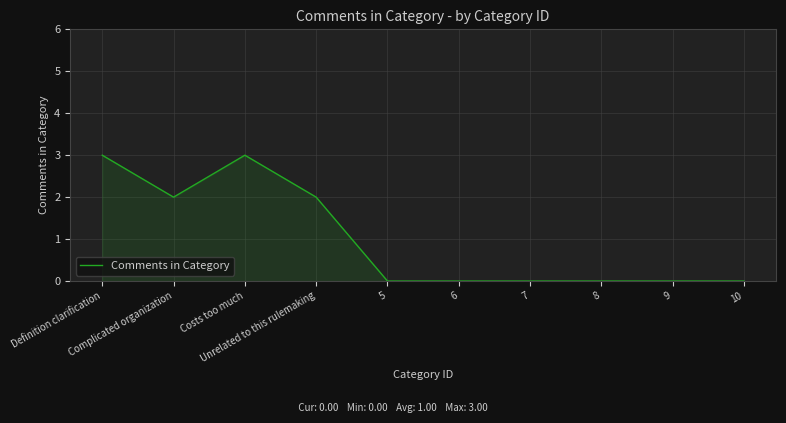

Reading left to right, extract all data points from this chart.

Definition clarification=3	Complicated organization=2	Costs too much=3	Unrelated to this rulemaking=2	5=0	6=0	7=0	8=0	9=0	10=0